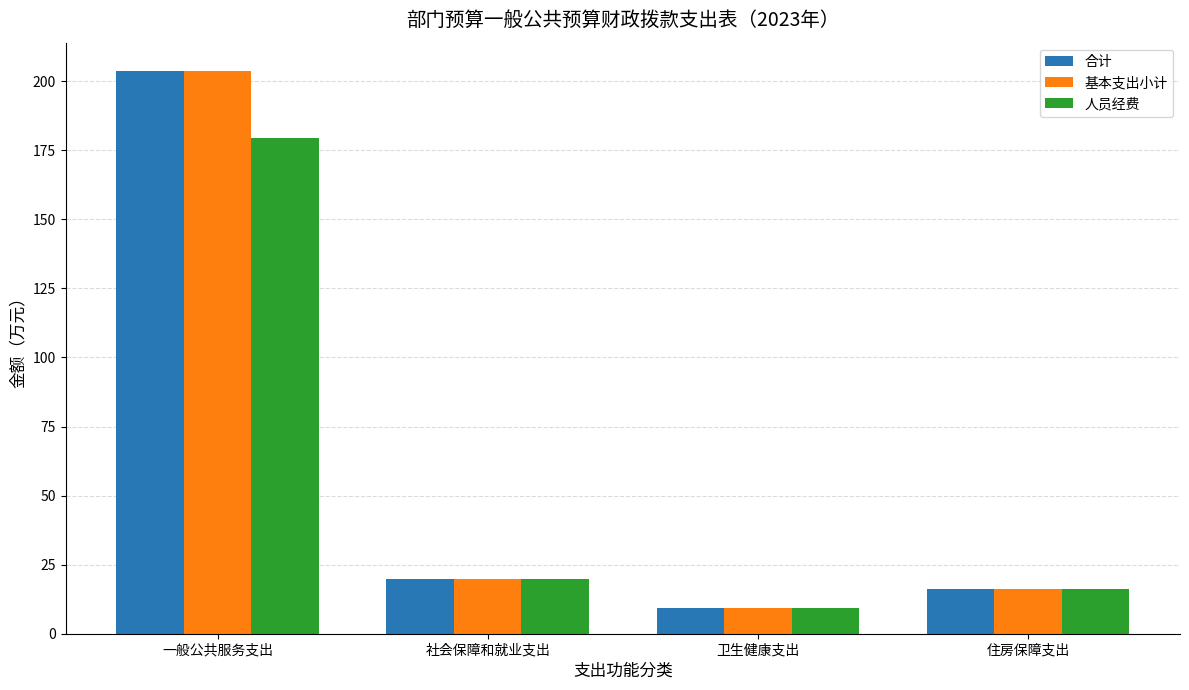

Where is 基本支出小计 nearest to the value 106?

社会保障和就业支出